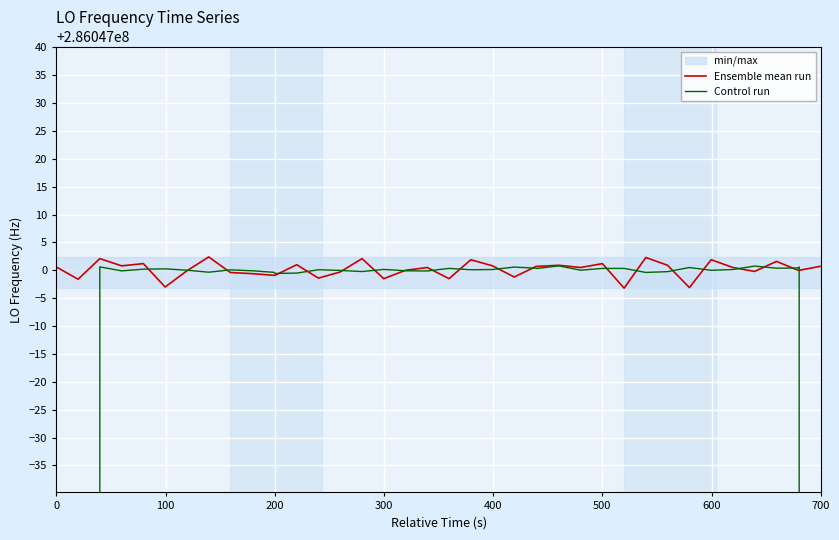

How many values in the Ensemble mean run series are below 286047000?

15